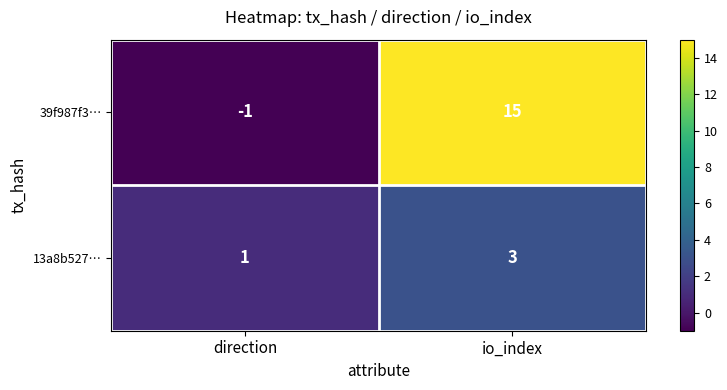

What is the spread (max minus min) of values at direction?

2